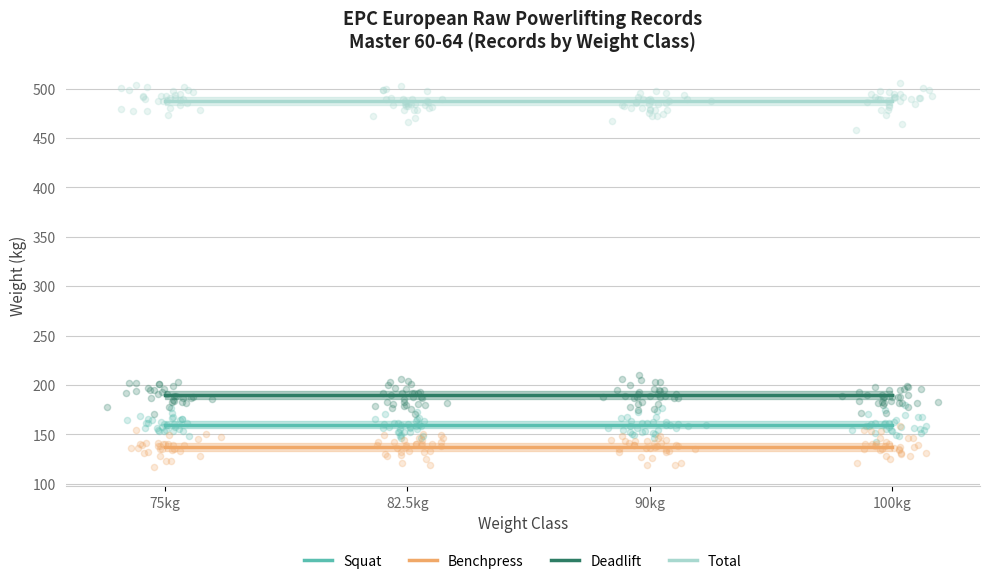

Which series reaches the minimum Y coordinate?

Benchpress